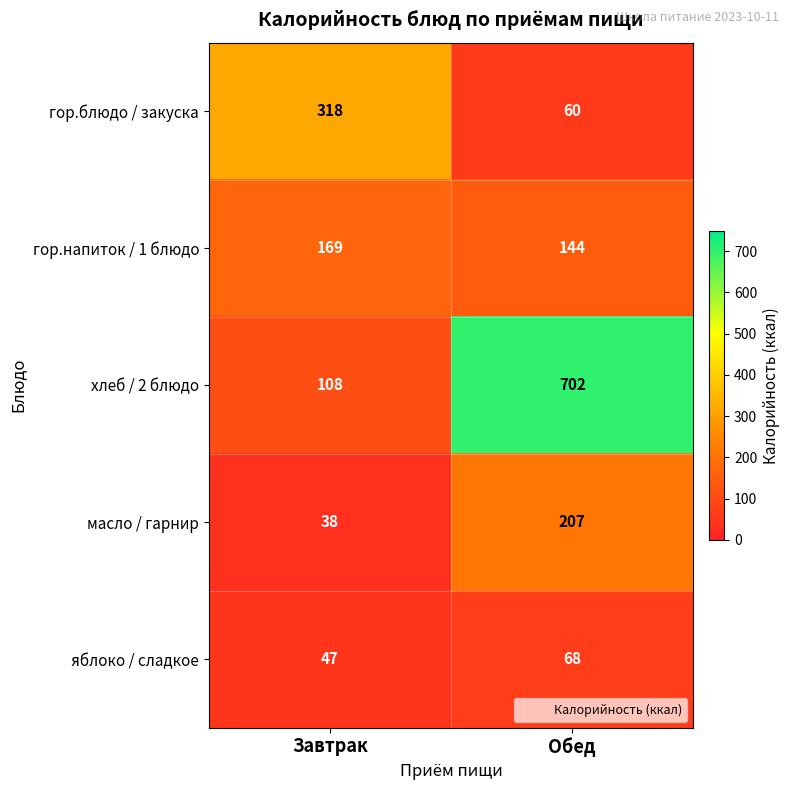

Count the number of data series in this chart.

5